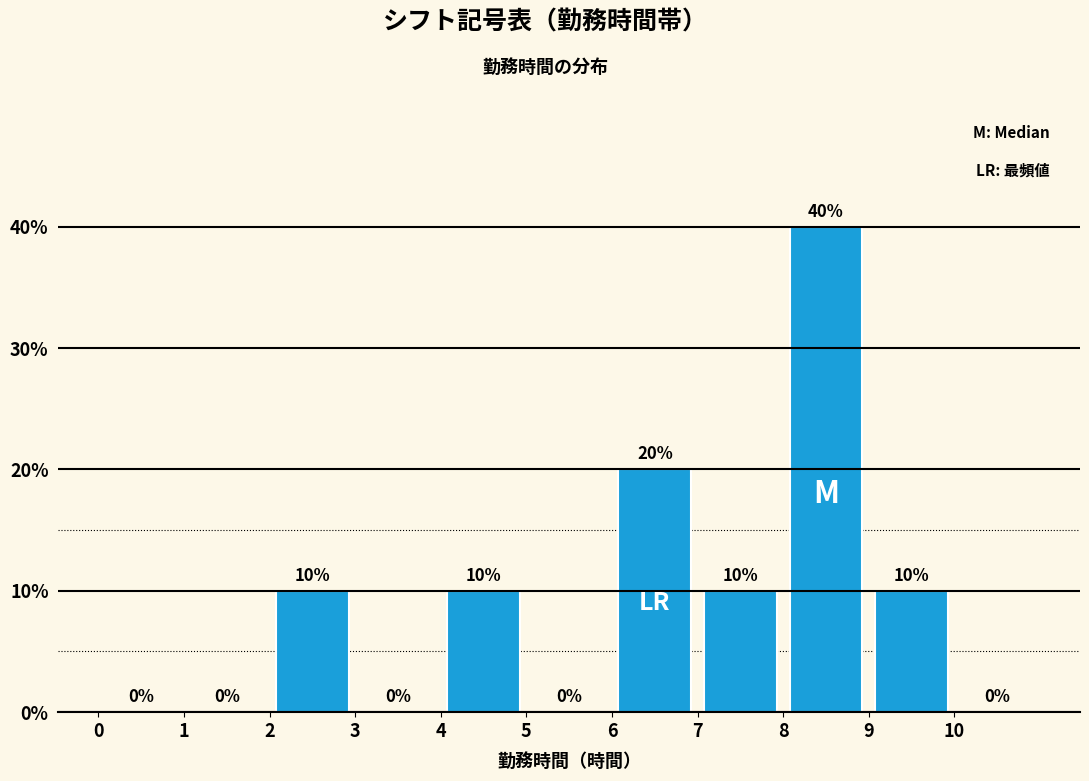

Reading left to right, list every bar in this chart as the range it spans on the x-axis followed by its height.

0 to 1: 0
1 to 2: 0
2 to 3: 10
3 to 4: 0
4 to 5: 10
5 to 6: 0
6 to 7: 20
7 to 8: 10
8 to 9: 40
9 to 10: 10
10 to 11: 0